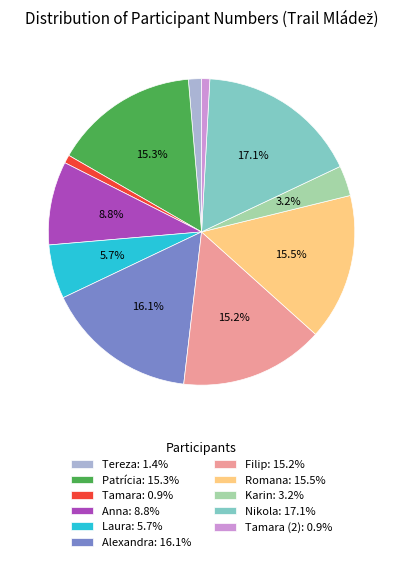

To the nearest percent, what is the difference between the largest and smallest slice percentages?

16%